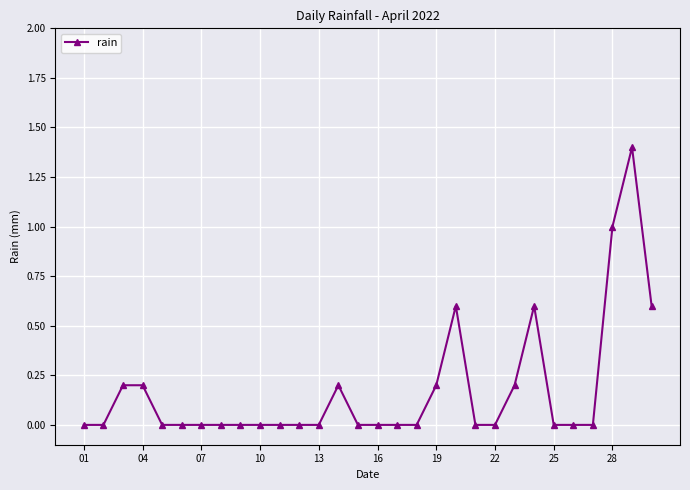

True or false: there are more than 0 points higher than both neighbors.

True